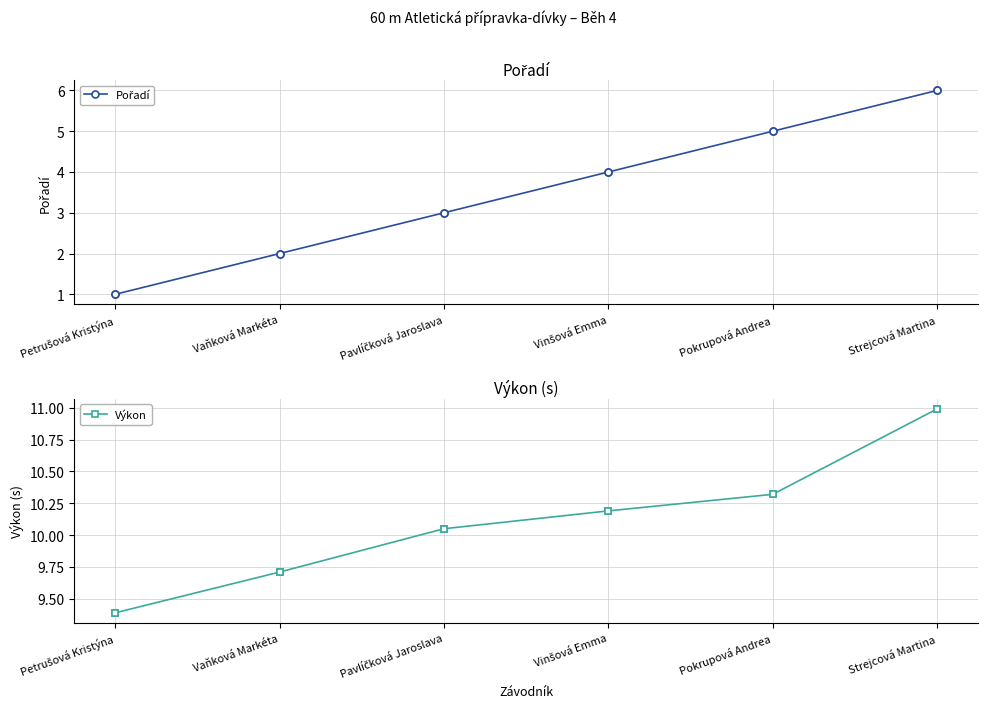

Reading left to right, extract all data points from this chart.

Pořadí: Petrušová Kristýna=1.0	Vaňková Markéta=2.0	Pavlíčková Jaroslava=3.0	Vinšová Emma=4.0	Pokrupová Andrea=5.0	Strejcová Martina=6.0
Výkon: Petrušová Kristýna=9.4	Vaňková Markéta=9.7	Pavlíčková Jaroslava=10.1	Vinšová Emma=10.2	Pokrupová Andrea=10.3	Strejcová Martina=11.0